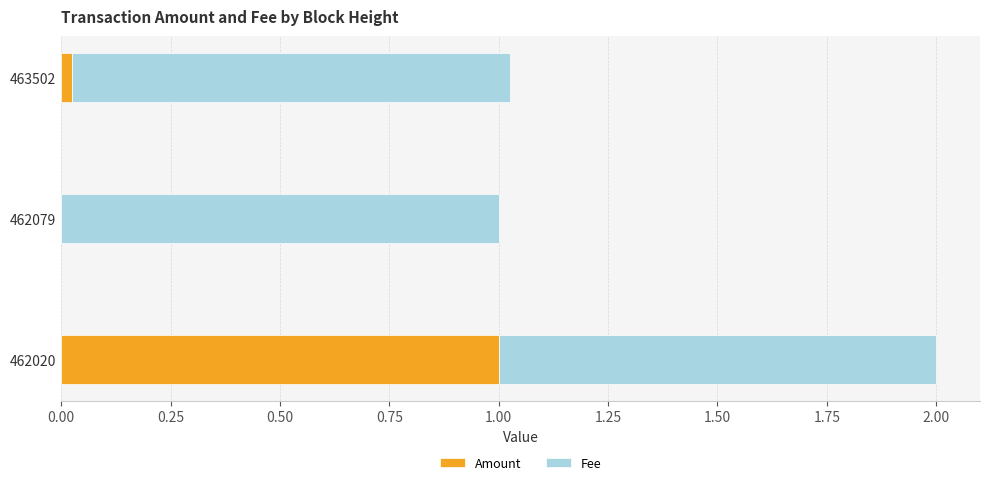

What is the sum of the Amount values at 462079 and 462020?

1.0